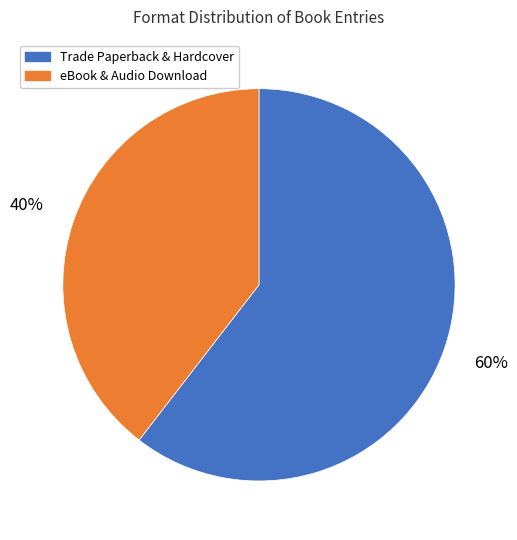

Is there a majority slice in this chart?

Yes